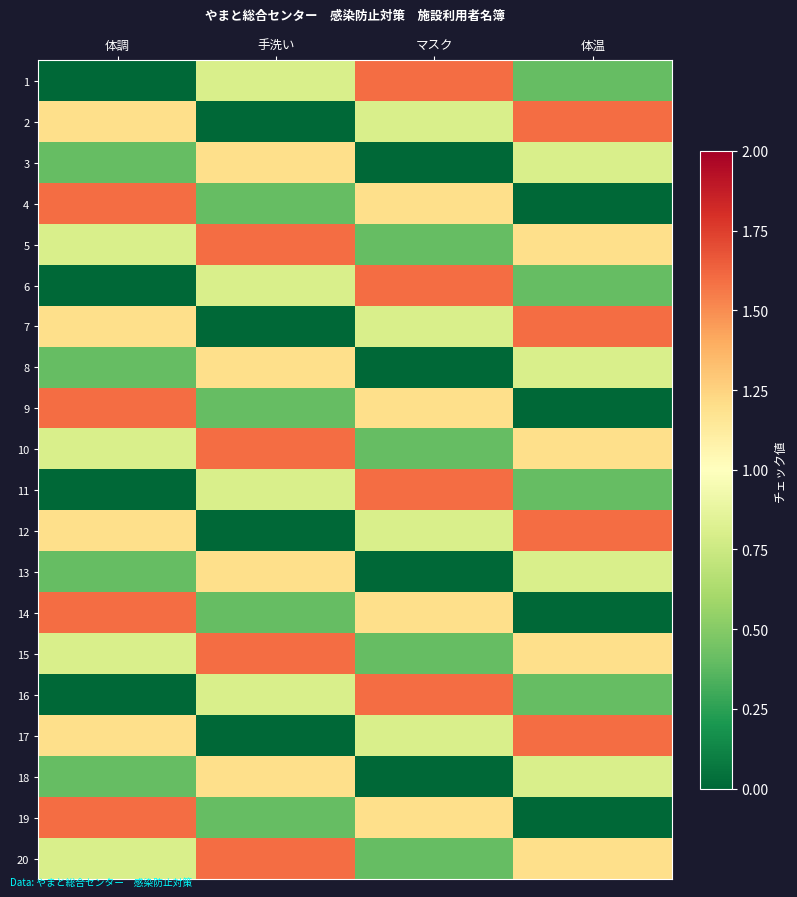

At which category is the sum across all series the highest?

体調